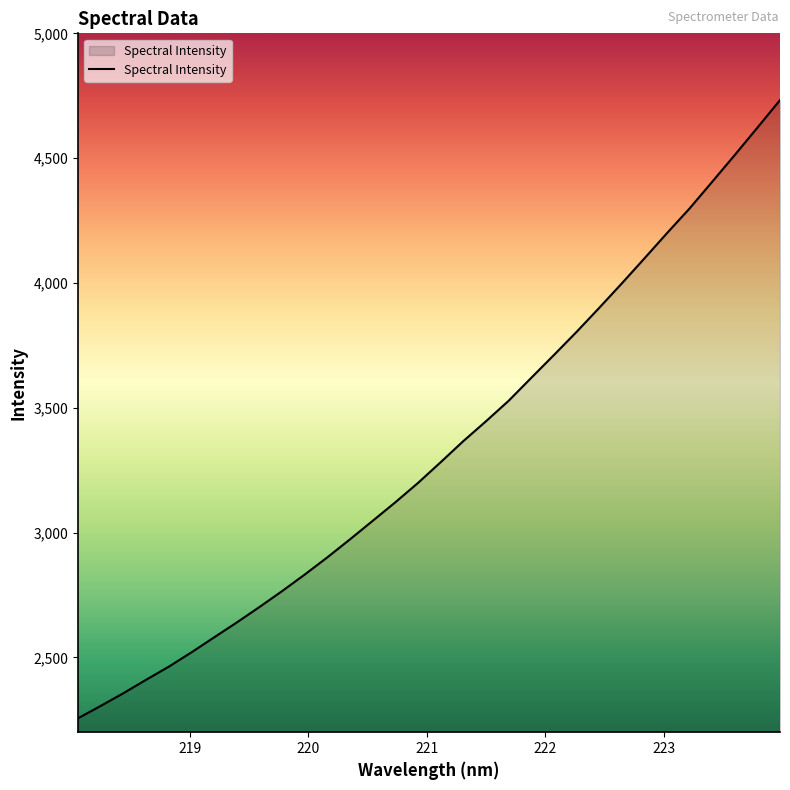

Count the number of categories in the chart.

32